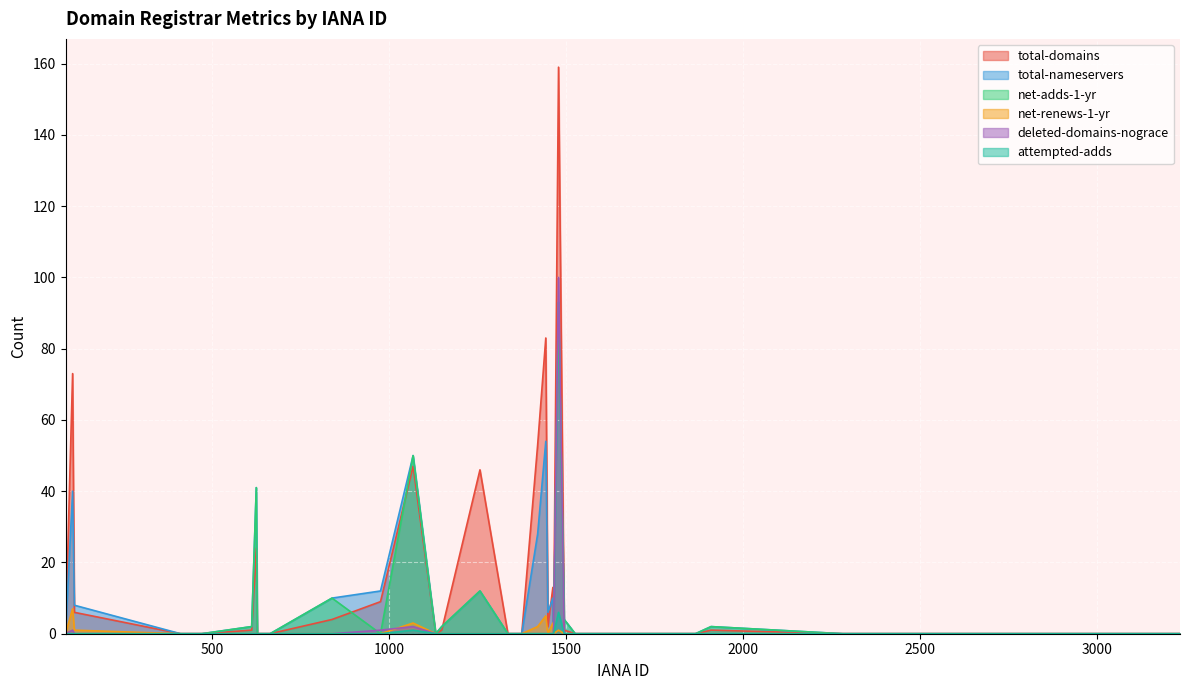

Is the value of net-renews-1-yr at 839 greater than the value of total-nameservers at 1864?

No